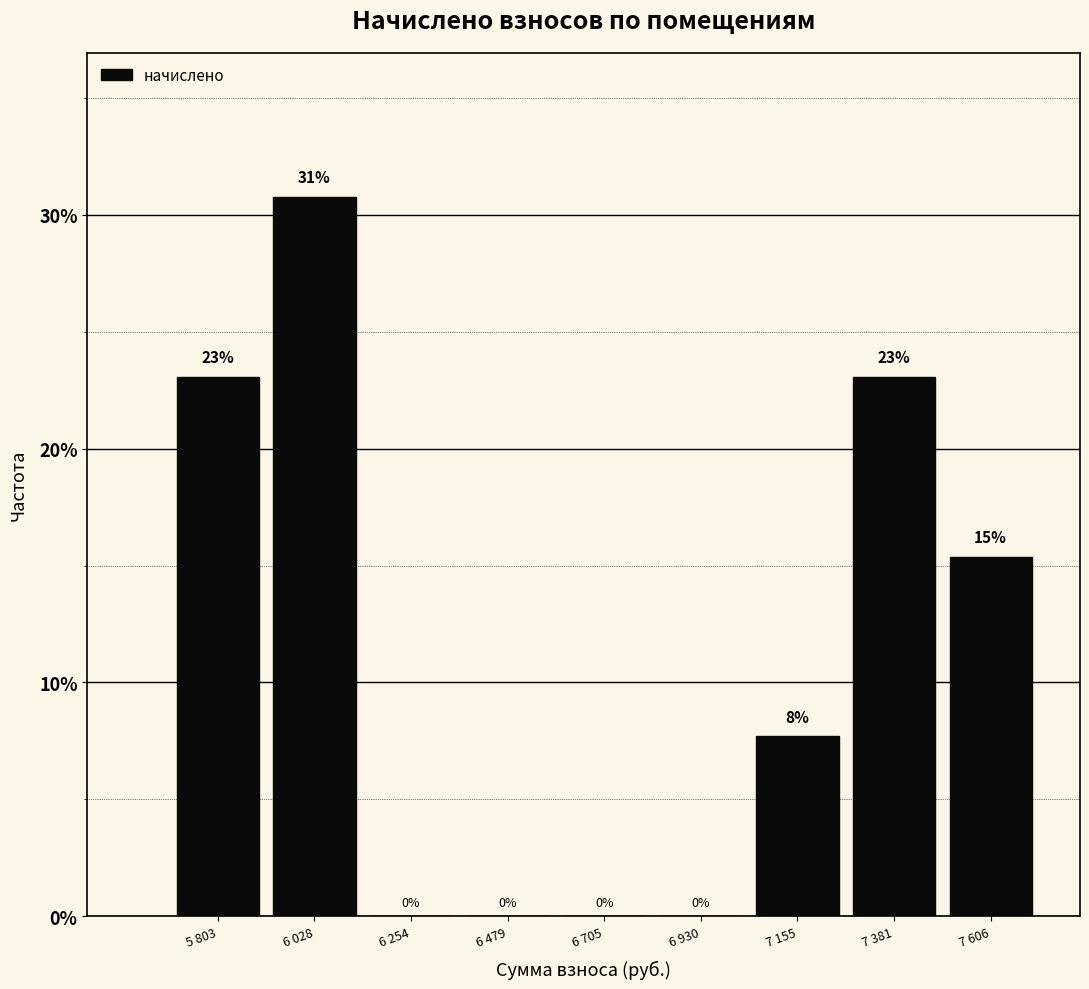

At which label is the value closest to 15?

7 606